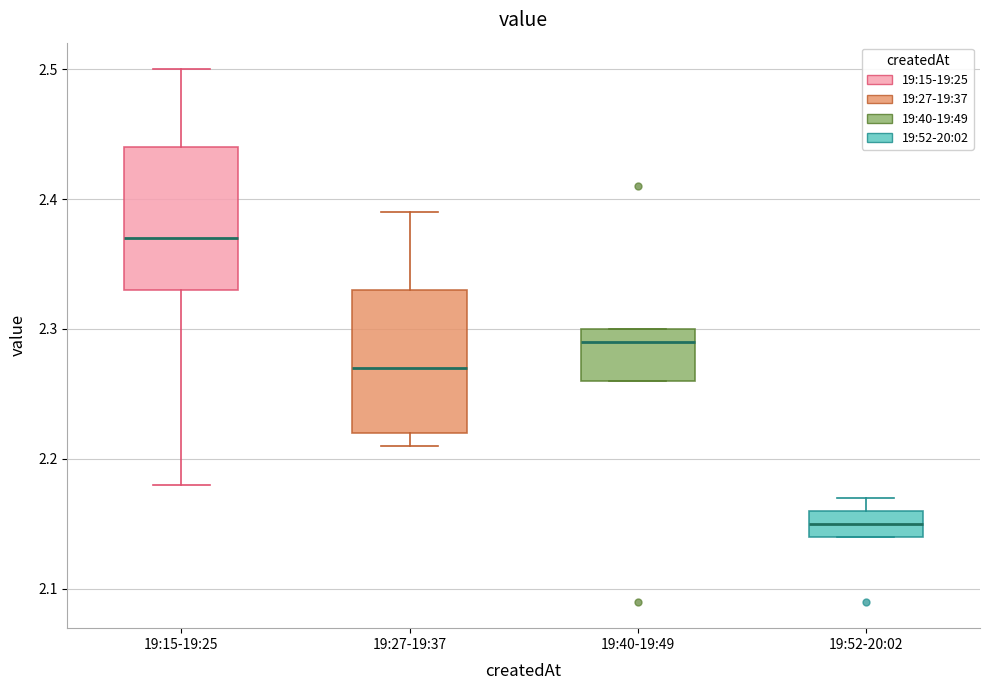

Where is the lower edge of the box for 19:27-19:37 on the y-axis? The values are not printed on the chart, so give them approximately, as read against the axis.

2.22